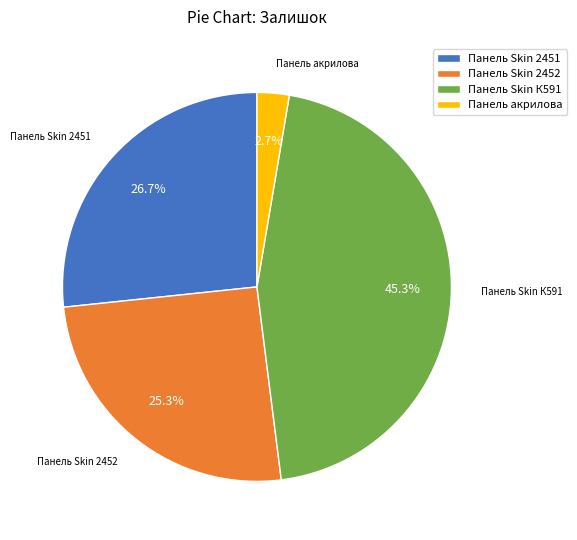

Rank the categories by value from highest to lowest.

Панель Skin К591, Панель Skin 2451, Панель Skin 2452, Панель акрилова